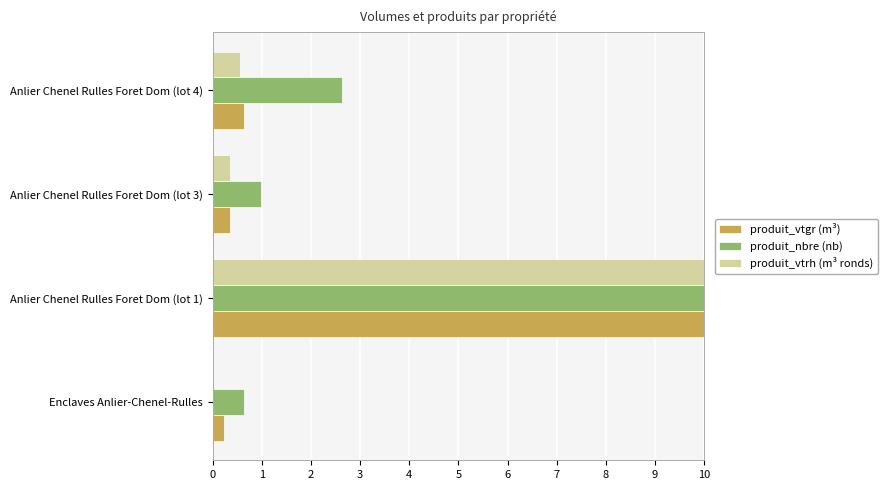

Is it true that produit_nbre (nb) equals 10.0 at Anlier Chenel Rulles Foret Dom (lot 1)?

True